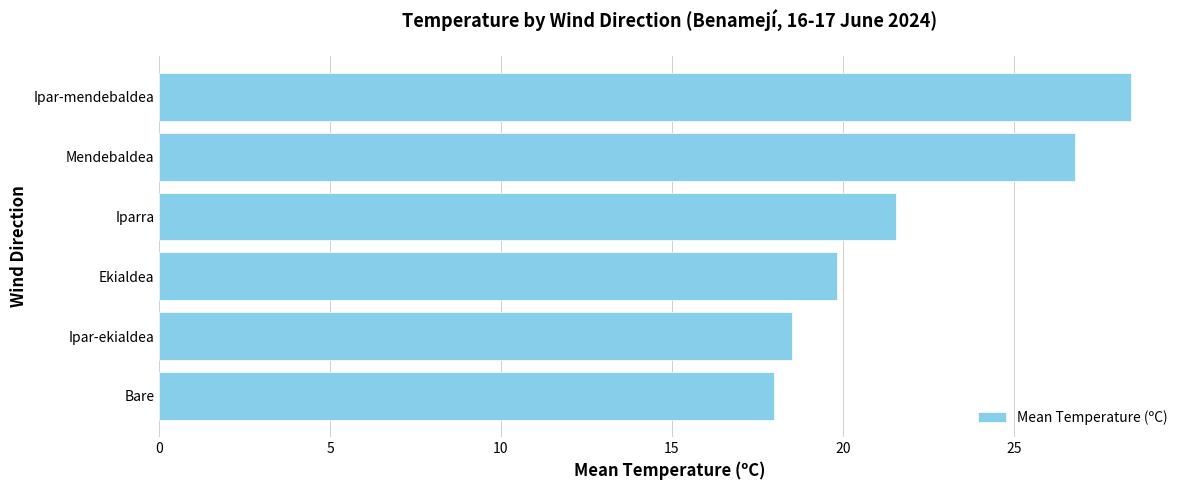

What is the maximum value shown in the chart?

28.4